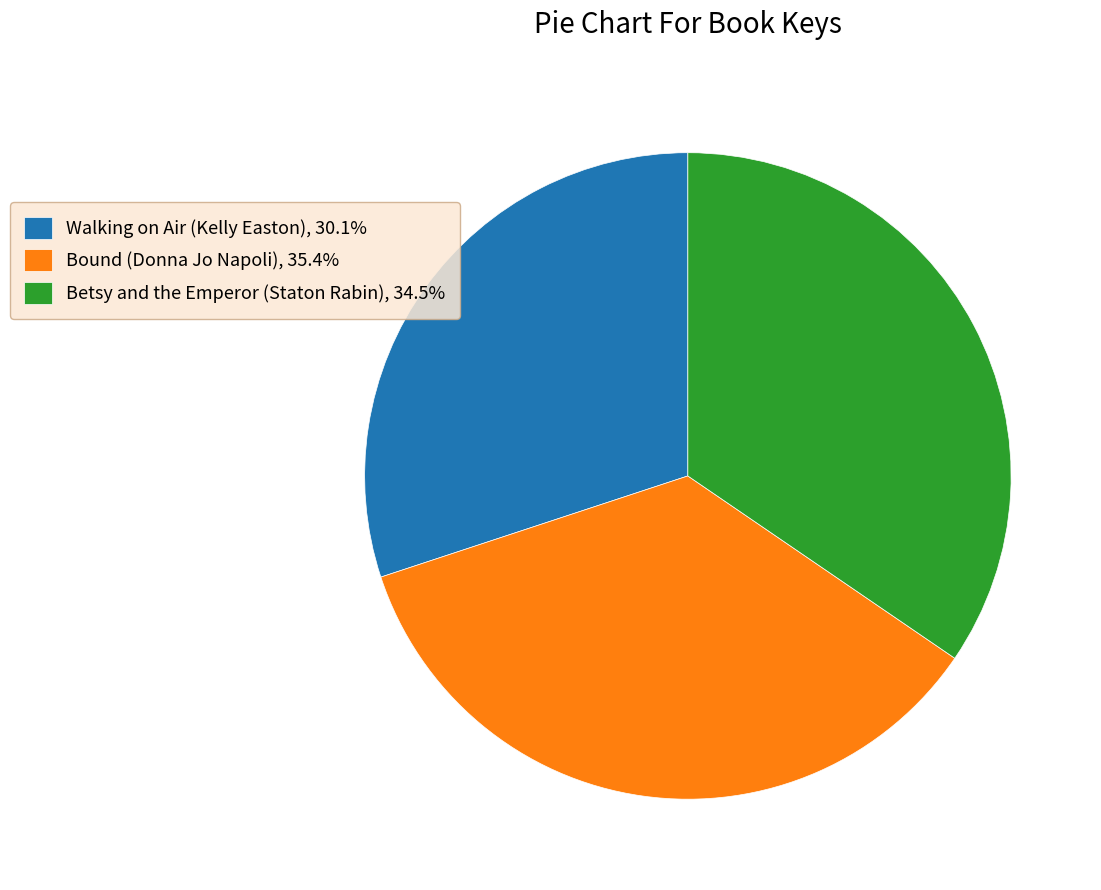

True or false: Betsy and the Emperor (Staton Rabin) accounts for 24% of the total.

False